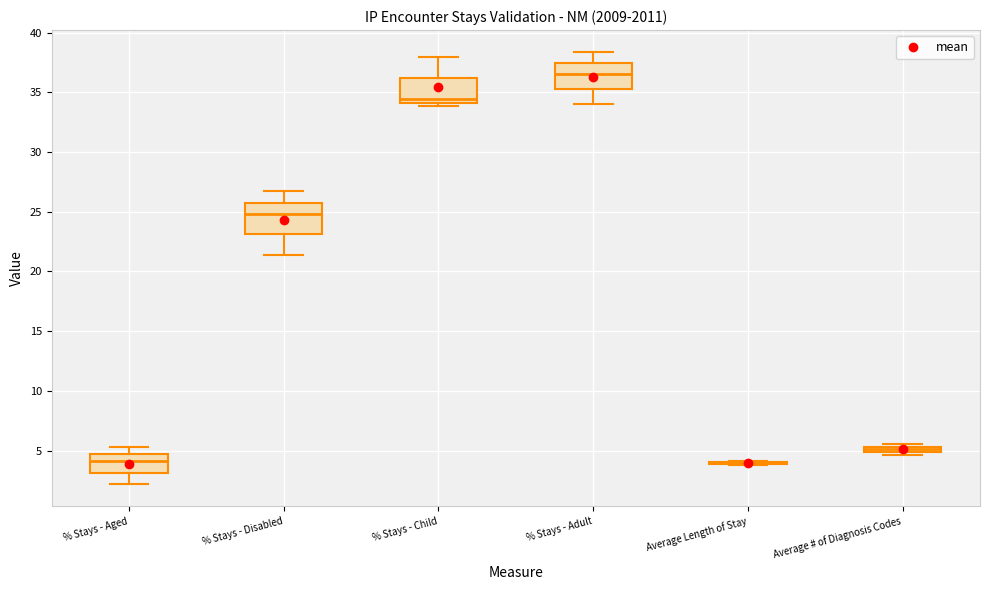

Where does the lower whisker of the box for % Stays - Aged end on the y-axis? The values are not printed on the chart, so give them approximately, as read against the axis.

2.0